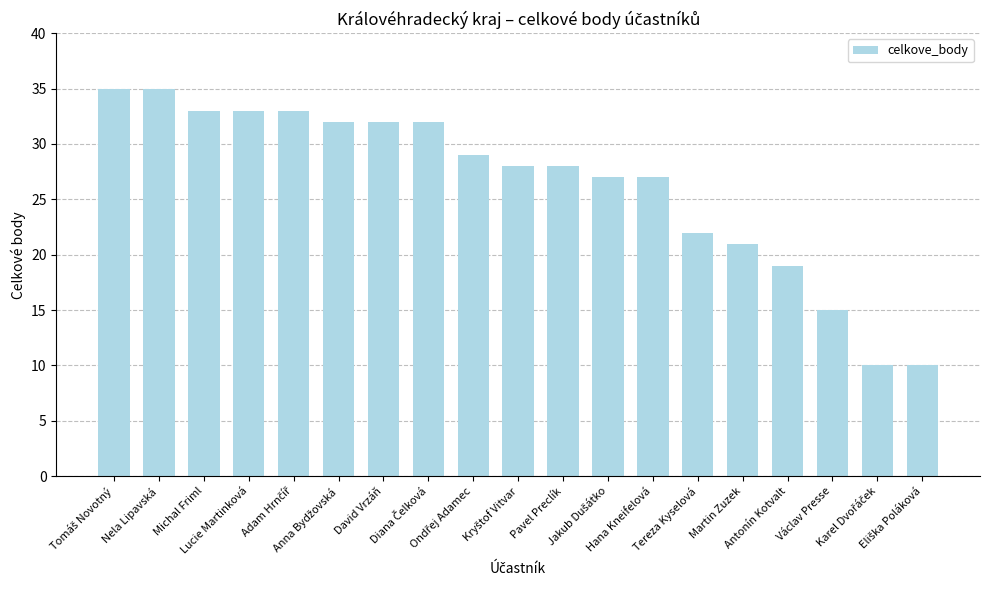

Count the number of categories in the chart.

19